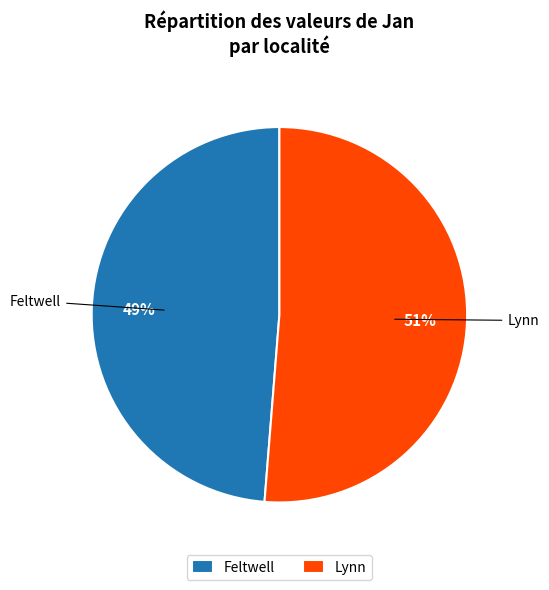

To the nearest percent, what portion does Lynn represent?

51%